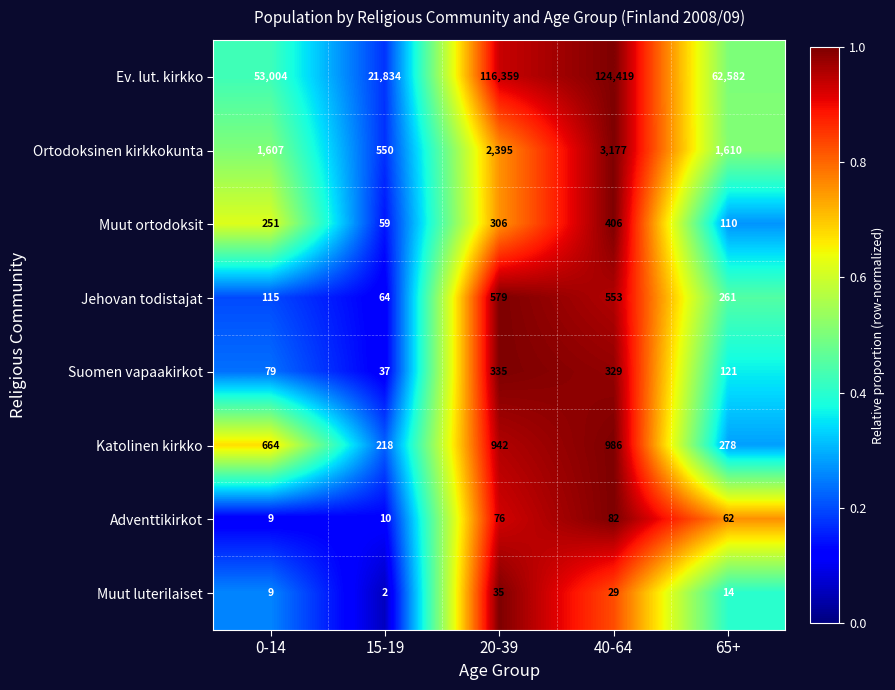

At which label does Adventtikirkot first exceed 62?

20-39